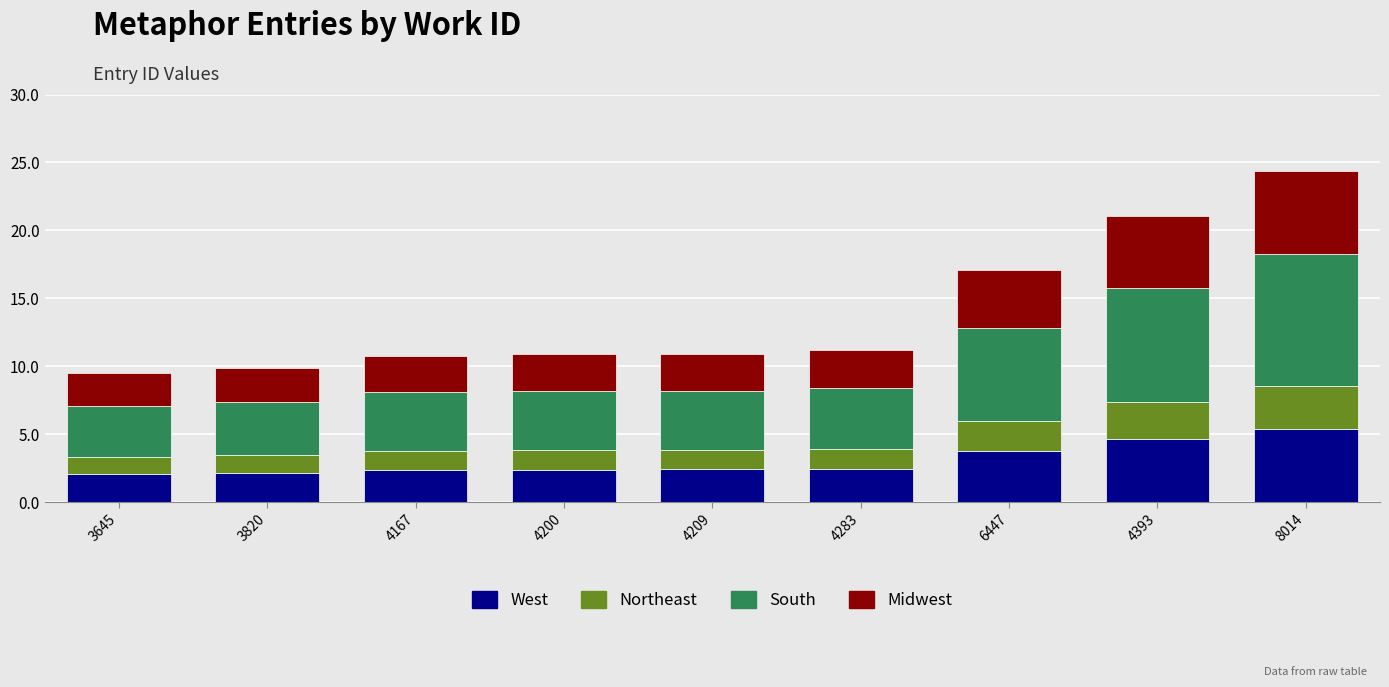

Where is Northeast nearest to the value 2199?

6447